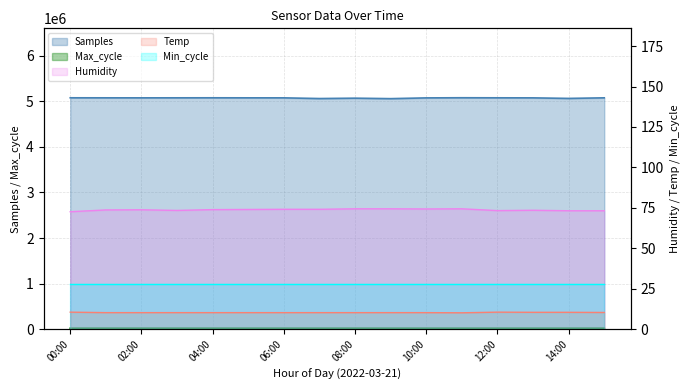

What is the average value of the Samples series?

5074132.9